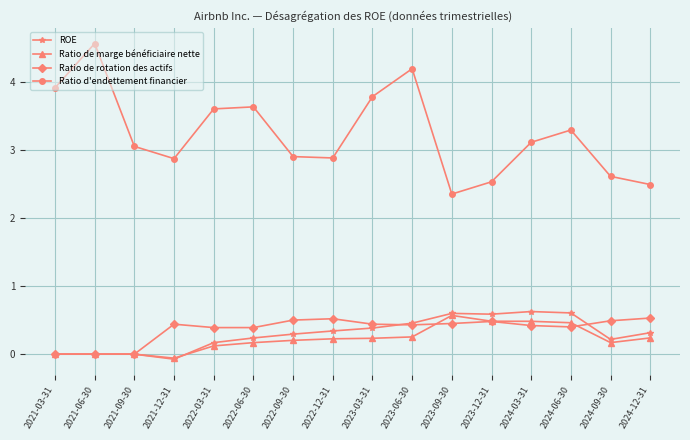

What is the sum of the Ratio de marge bénéficiaire nette values at 2022-09-30 and 2024-06-30?

0.7